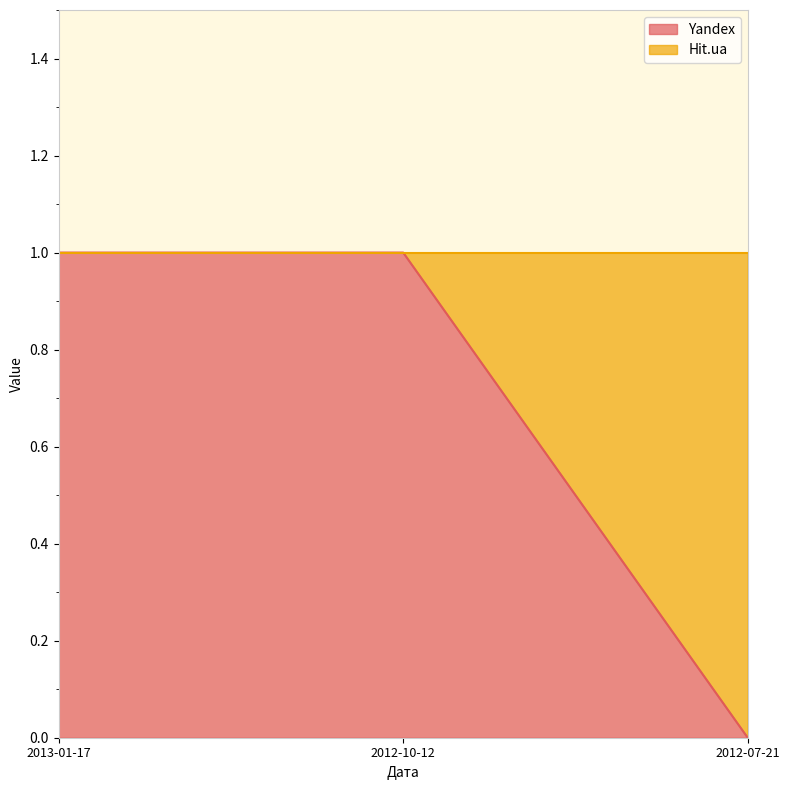

What is the average value?

1